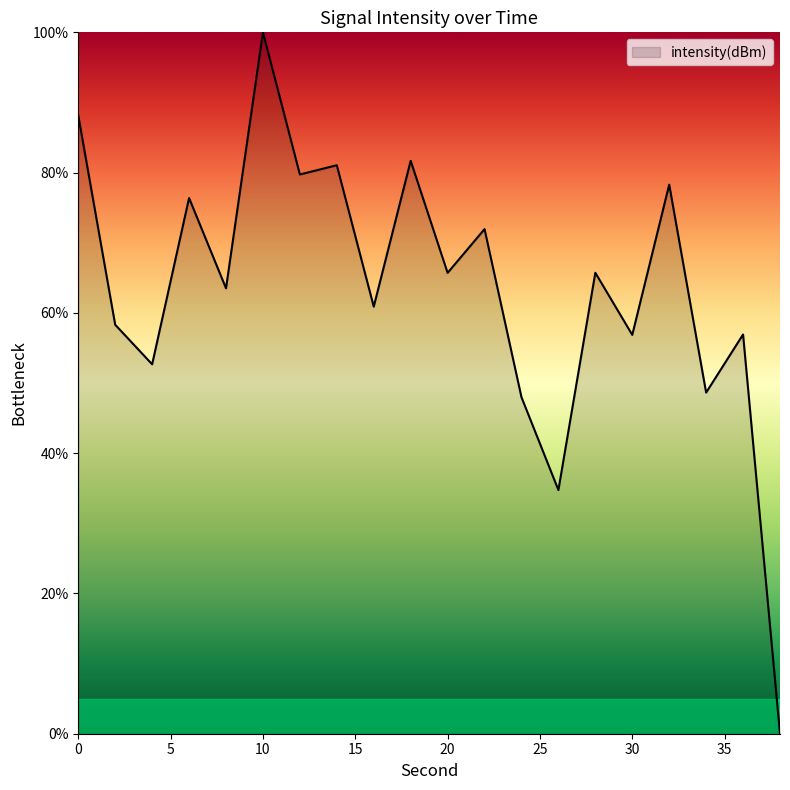

What is the difference between the maximum and minimum values?

100.0